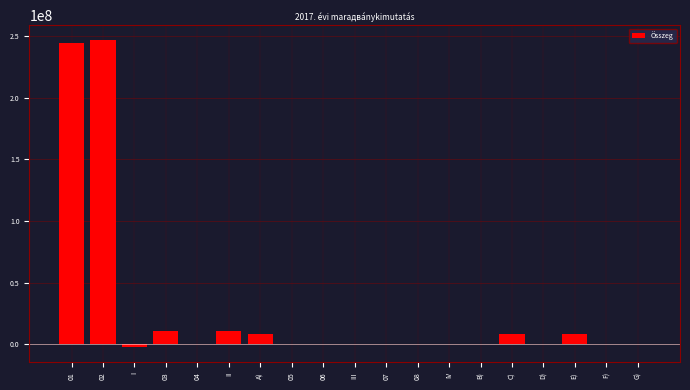

Reading left to right, transcribe all the data shown in this chart.

01=243957148	02=246194281	I=-2237133	03=10882316	04=0	II=10882316	A)=8645183	05=0	06=0	III=0	07=0	08=0	IV=0	B)=0	C)=8645183	D)=0	E)=8645183	F)=0	G)=0